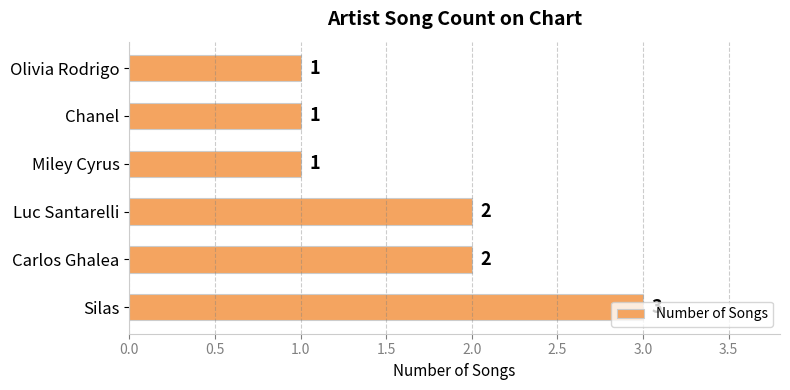

Which label corresponds to the largest value in the chart?

Silas